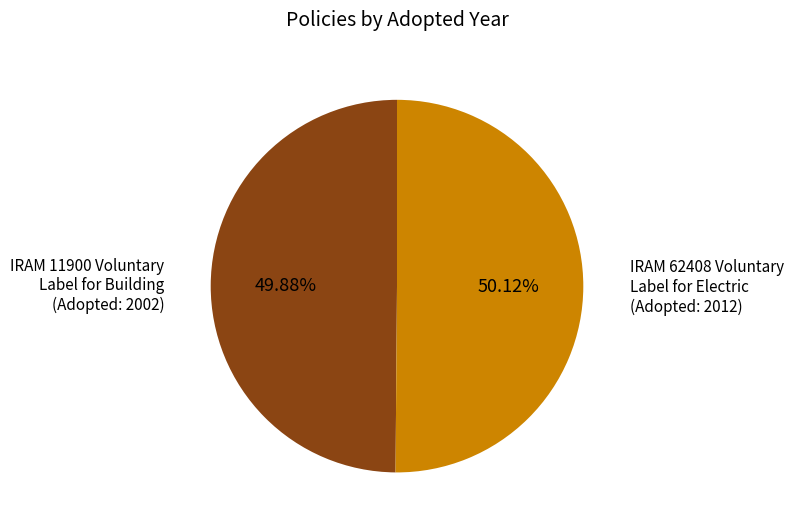

Do IRAM 11900 Voluntary Label for Building (Adopted: 2002) and IRAM 62408 Voluntary Label for Electric (Adopted: 2012) together represent more than half of the pie?

Yes